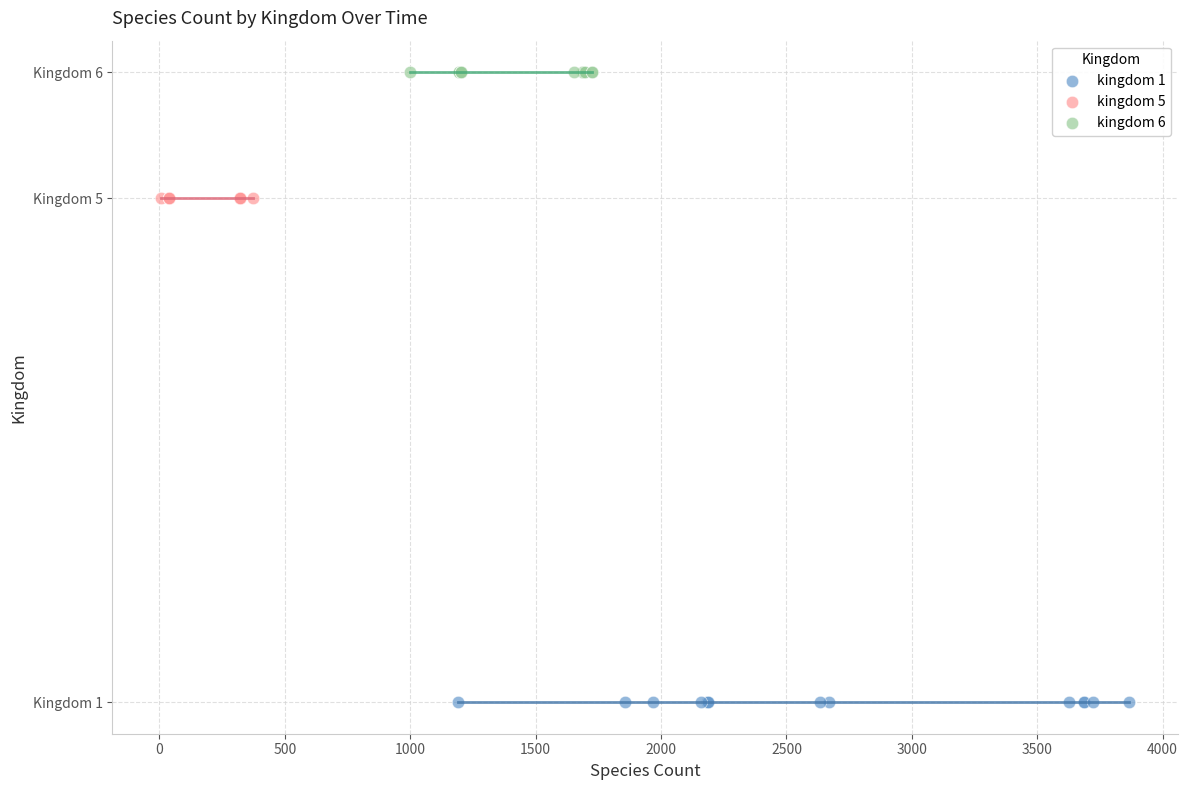

Which series contains the lowest Y value?

kingdom 1